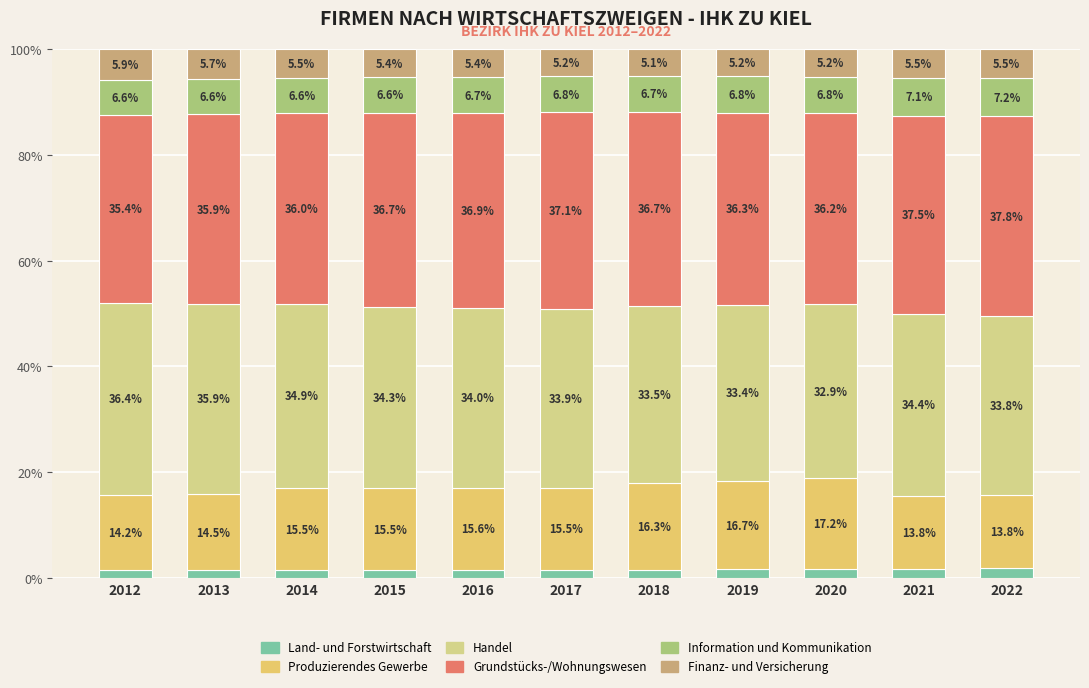

Rank the series at 2015 from highest to lowest value.

Grundstücks-/Wohnungswesen, Handel, Produzierendes Gewerbe, Information und Kommunikation, Finanz- und Versicherung, Land- und Forstwirtschaft